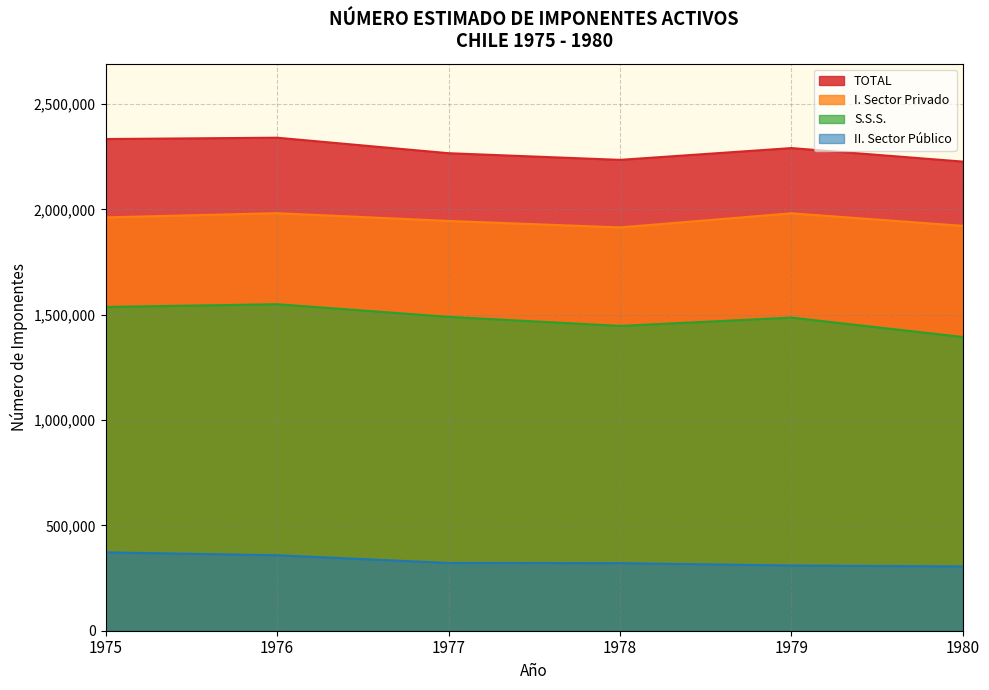

What is the value of the I. Sector Privado point at the 2nd from the left?

1982102